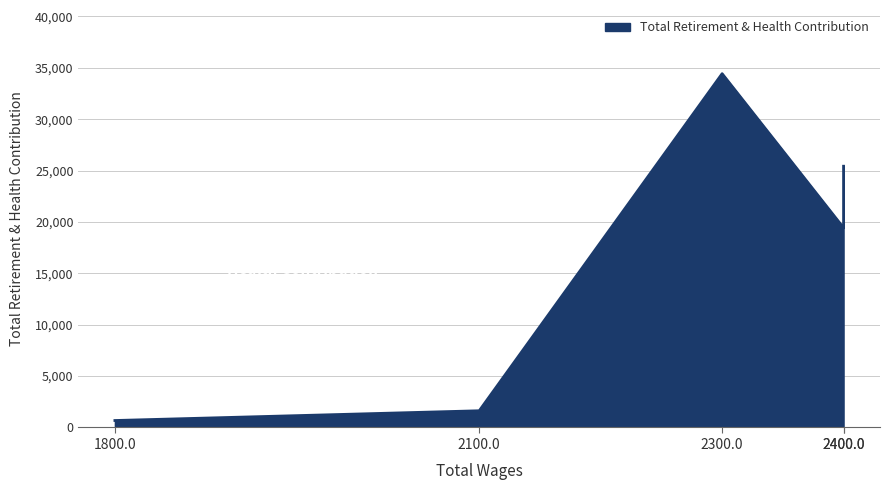

How many interior local peaks (higher than both neighbors) does the data have?

1